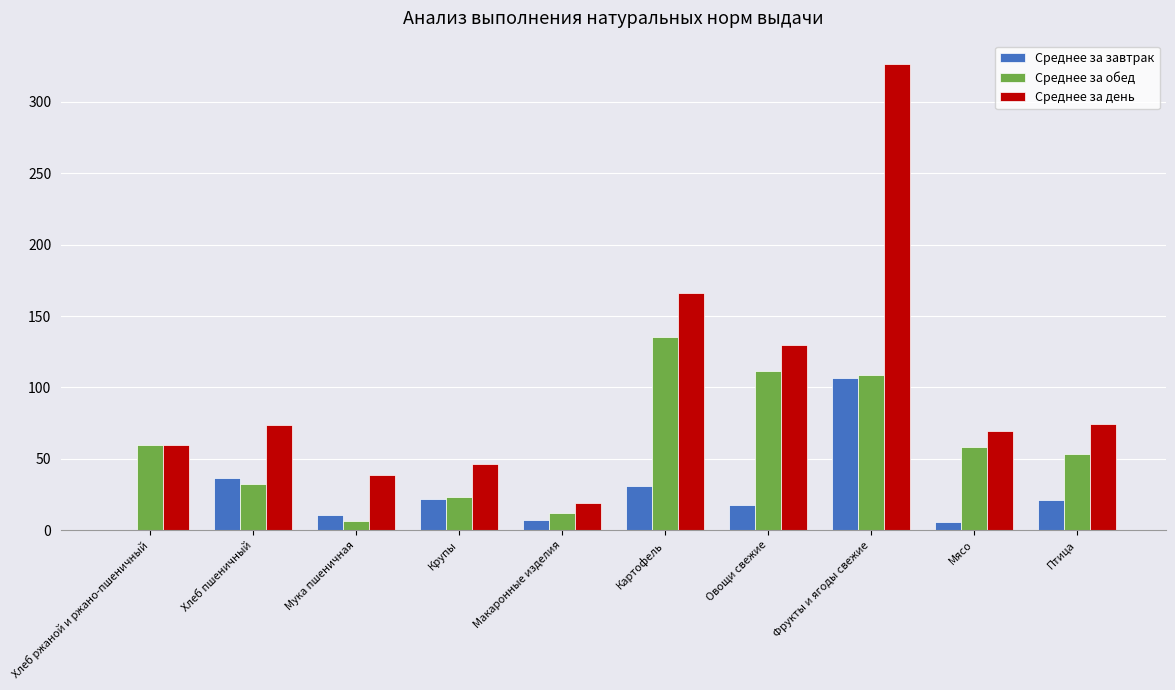

The Среднее за обед series shows 58.4 at Мясо. True or false?

True